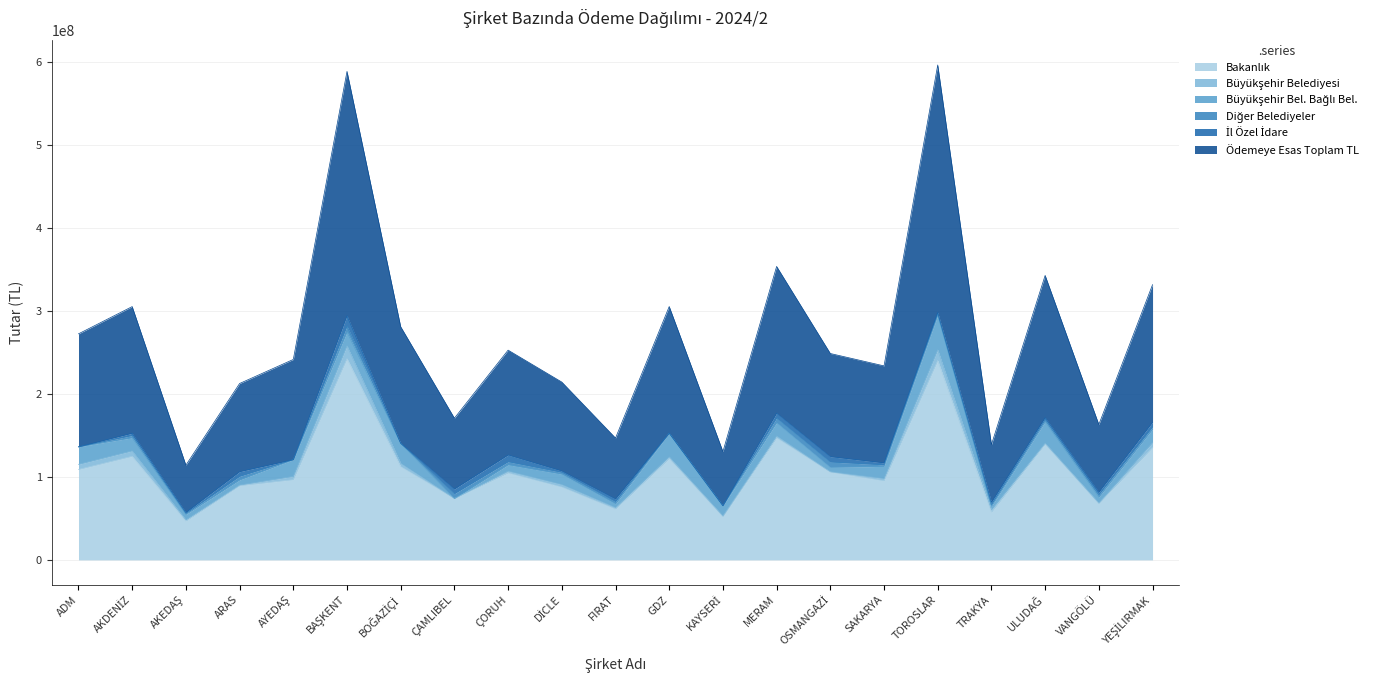

How many data points does each series have?

21